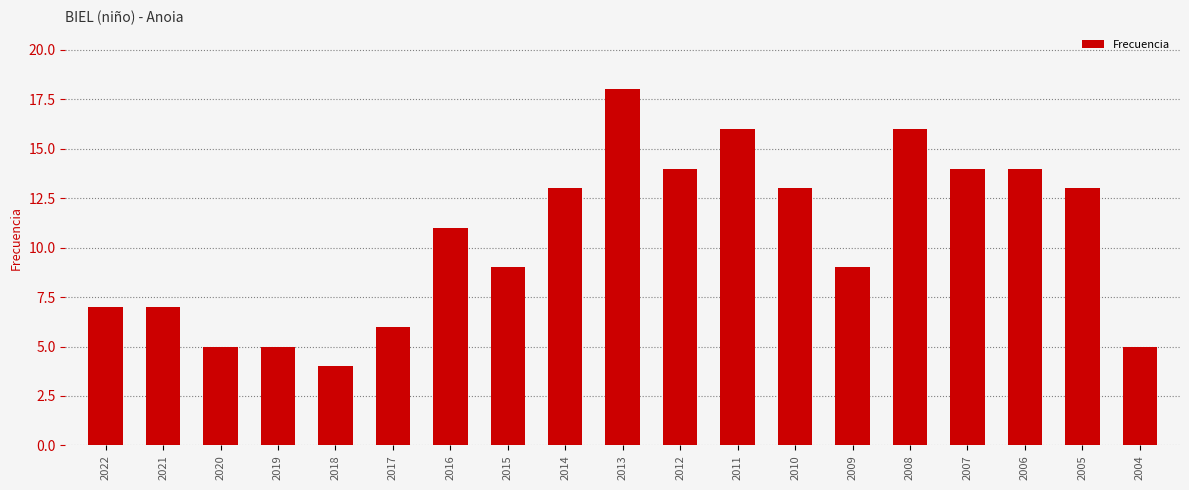

How many bars are there in total?

19